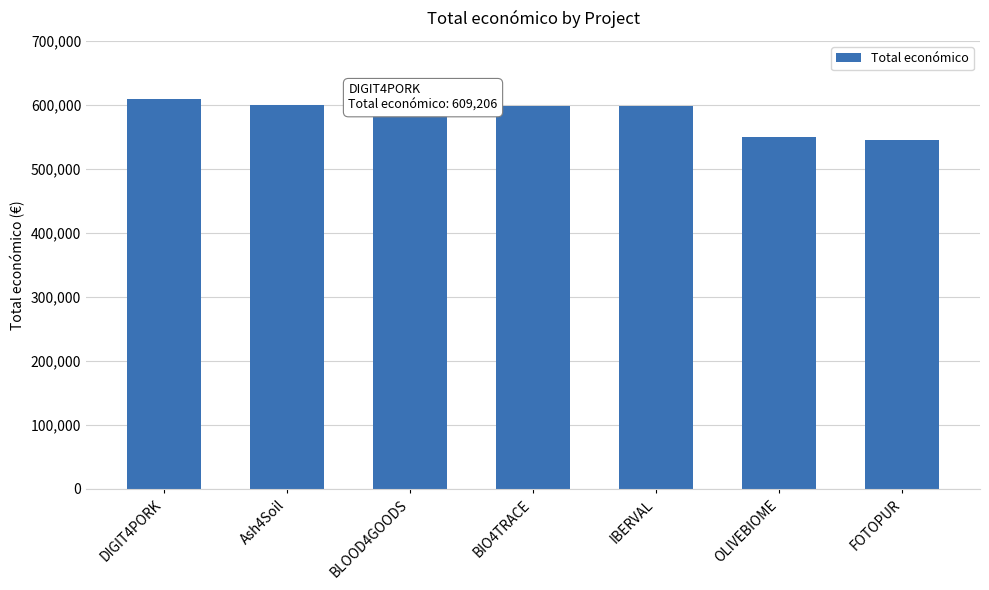

Approximately how many times larger is the value at BIO4TRACE compared to DIGIT4PORK?

1.0